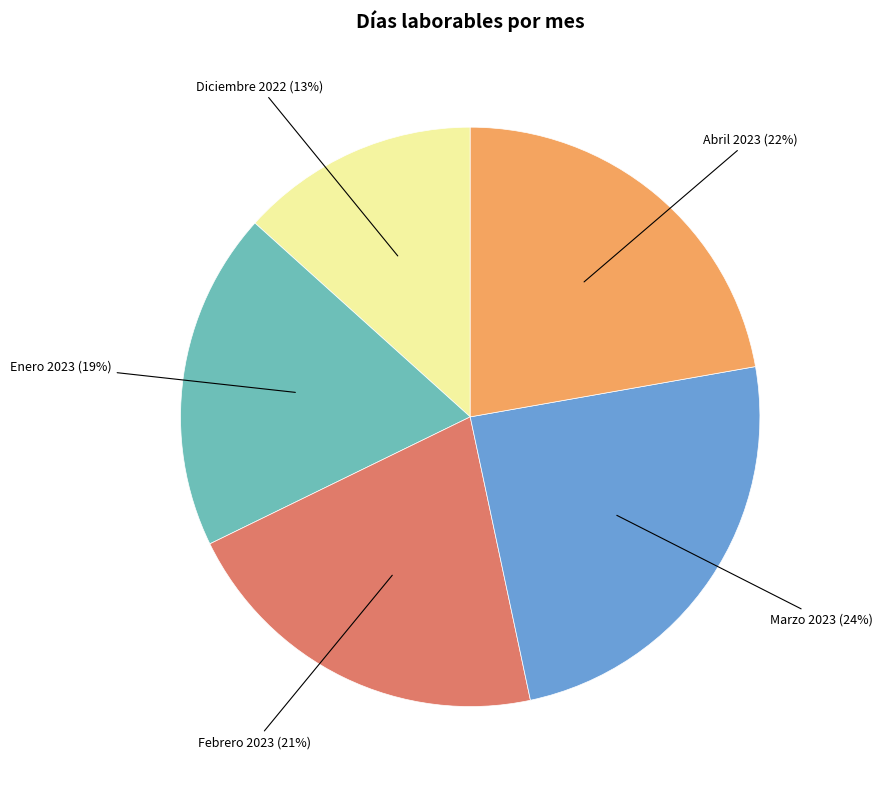

To the nearest percent, what is the difference between the Diciembre 2022 and Enero 2023 slice percentages?

6%